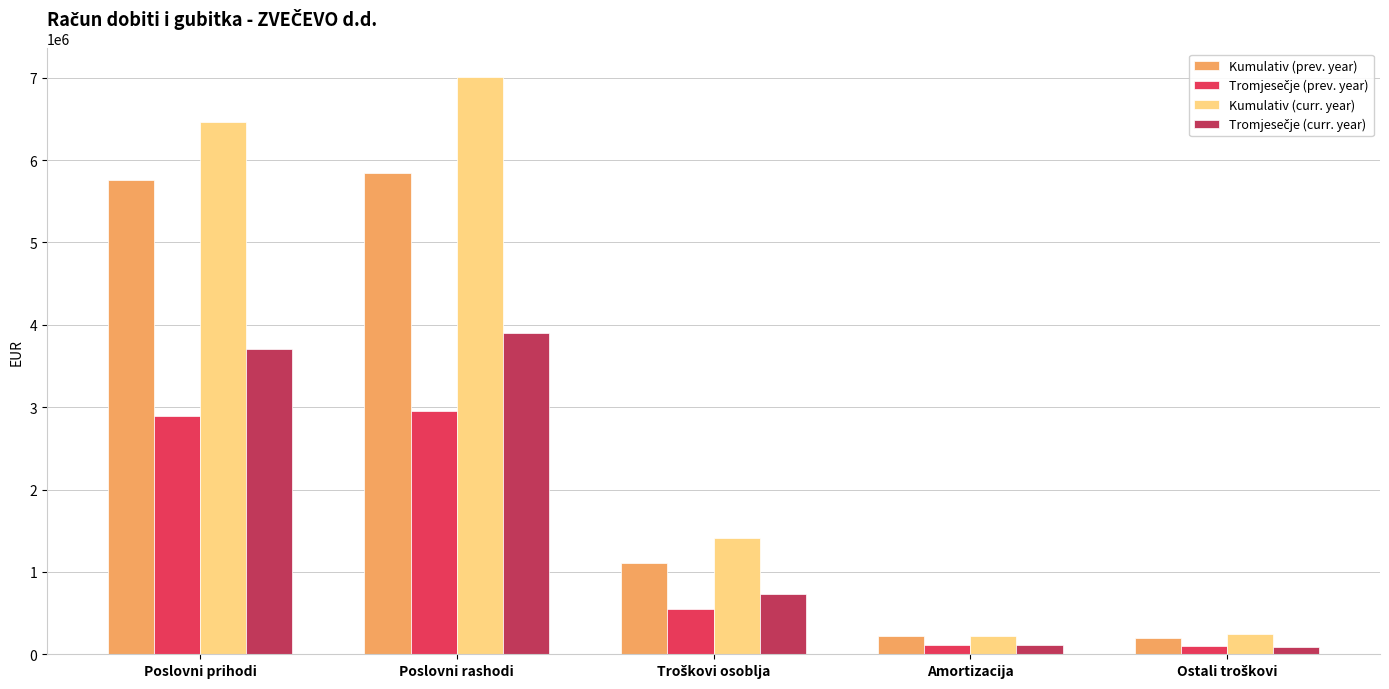

The value of Kumulativ (curr. year) at Poslovni prihodi is 3547851. True or false?

False